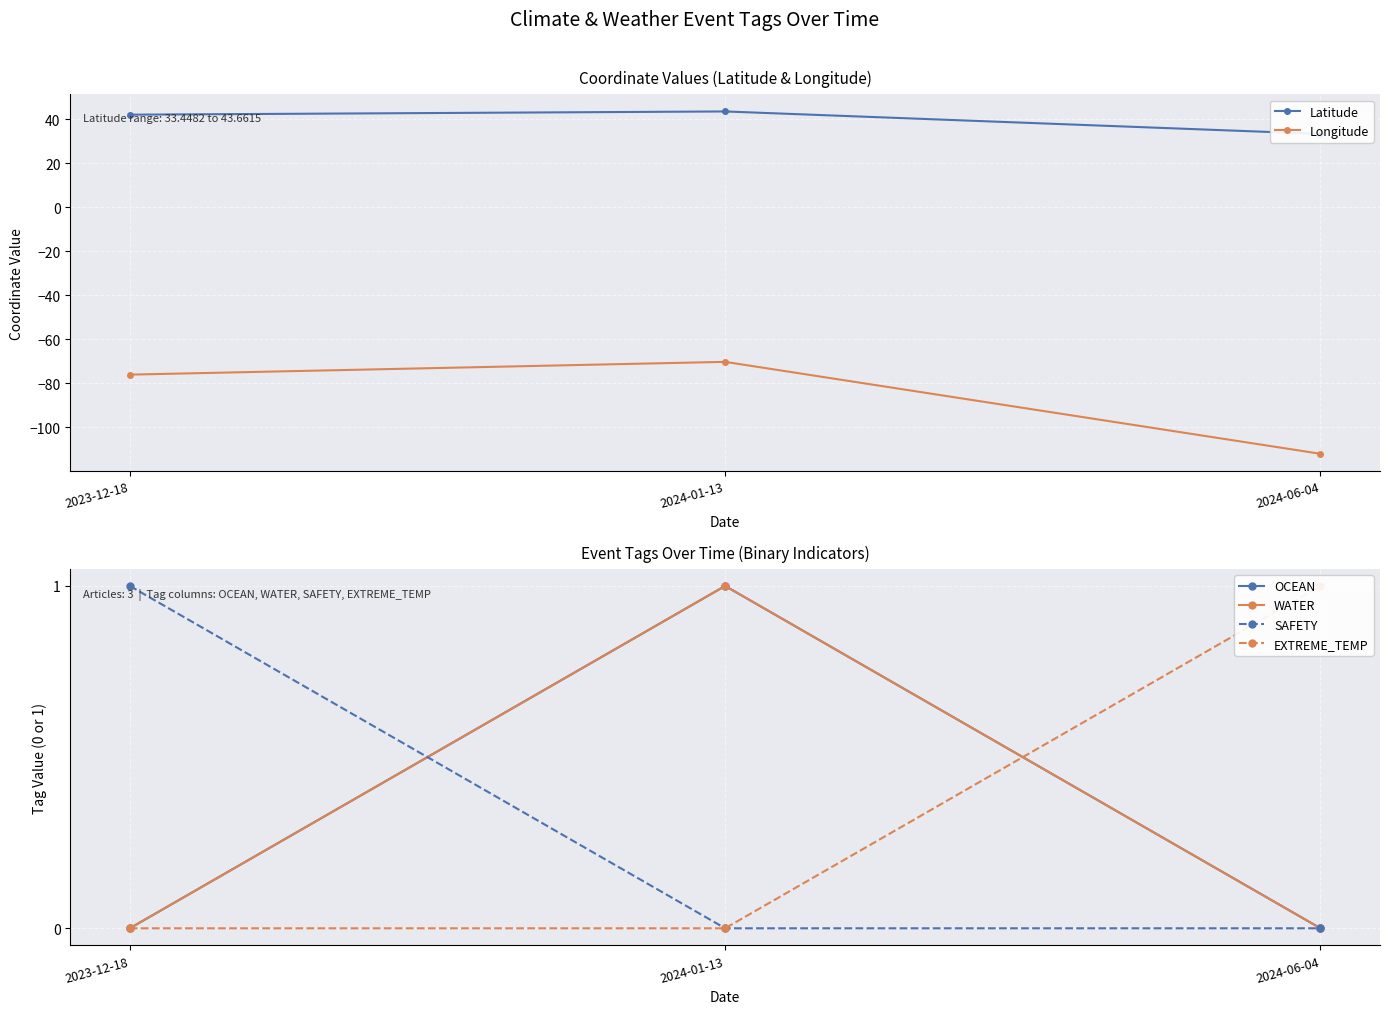

True or false: Longitude has a value of -70.3 at 2024-01-13.

True